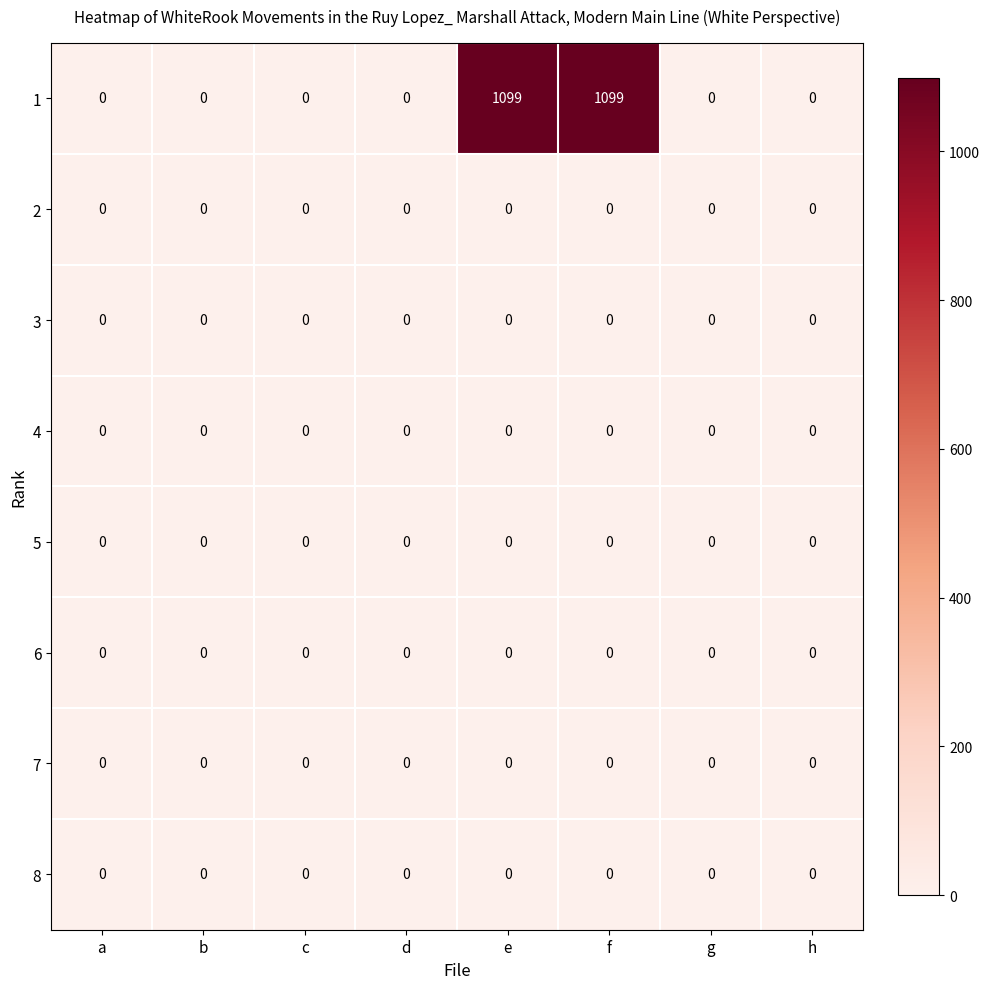

What is the spread (max minus min) of values at f?

1099